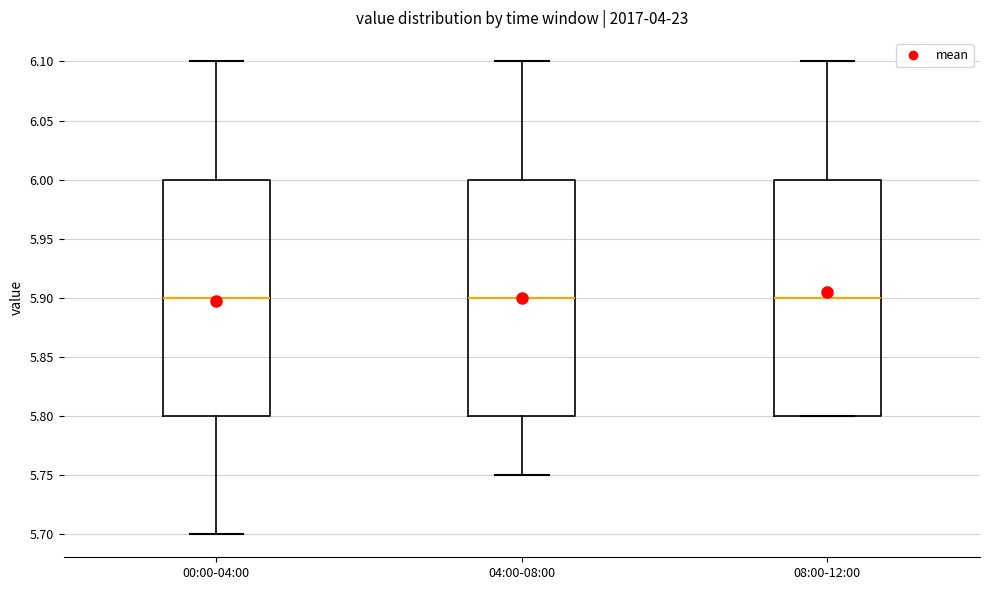

Reading left to right, read every box against the y-axis: the position of its median line, the range the box covers, and the ends of its whiskers. The values are not printed on the chart, so give them approximately, as read against the axis.

00:00-04:00: median 5.90, box 5.80 to 6.00, whiskers 5.70 to 6.10
04:00-08:00: median 5.90, box 5.80 to 6.00, whiskers 5.75 to 6.10
08:00-12:00: median 5.90, box 5.80 to 6.00, whiskers 5.80 to 6.10